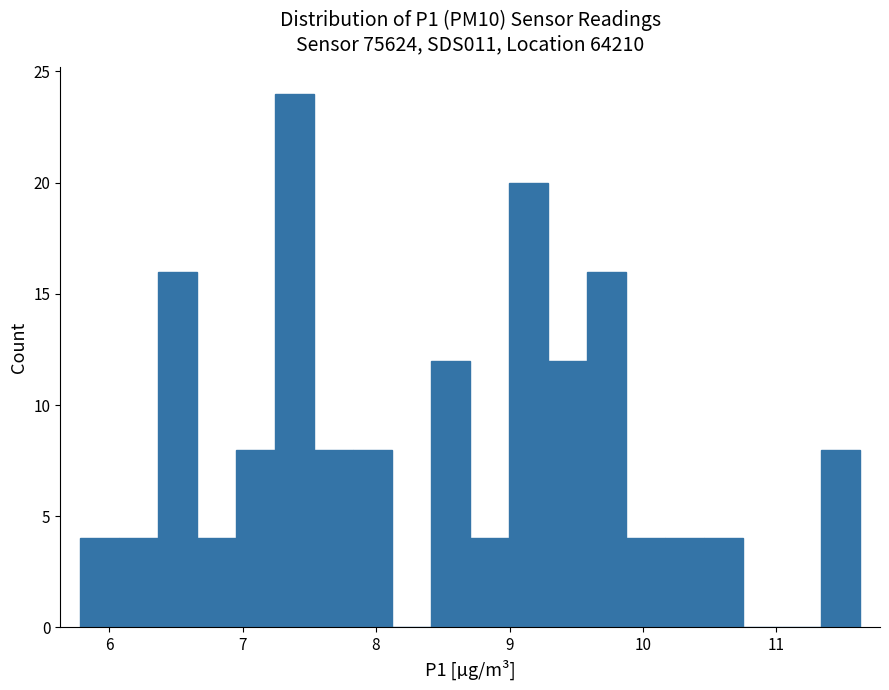

Around what value on the x-axis is the tallest bar? Give the approximate position of its centre, as read against the axis.

7.4